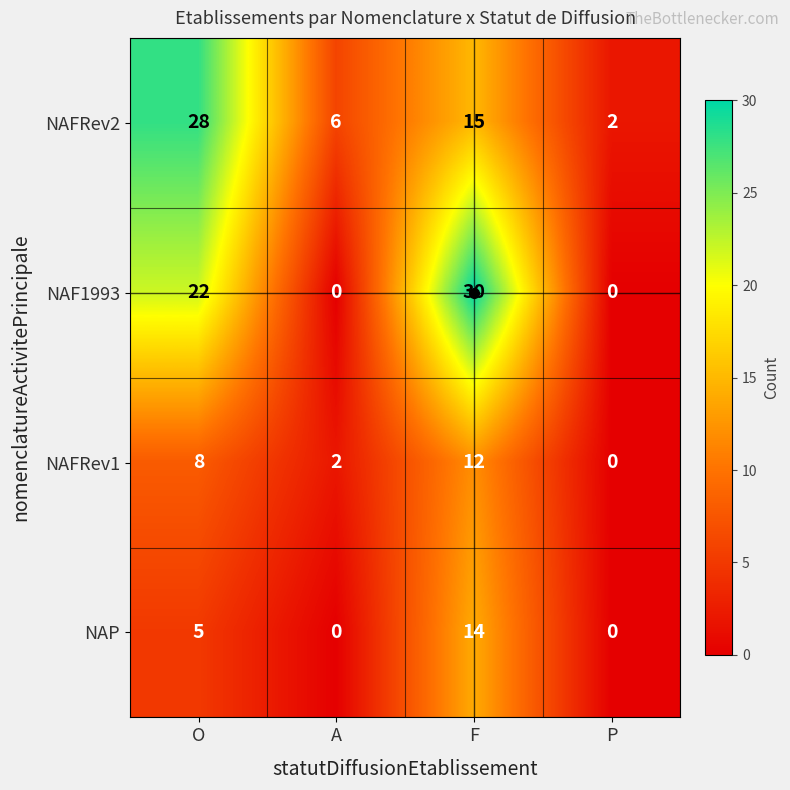

Reading left to right, extract all data points from this chart.

NAFRev2: 28	6	15	2
NAF1993: 22	0	30	0
NAFRev1: 8	2	12	0
NAP: 5	0	14	0